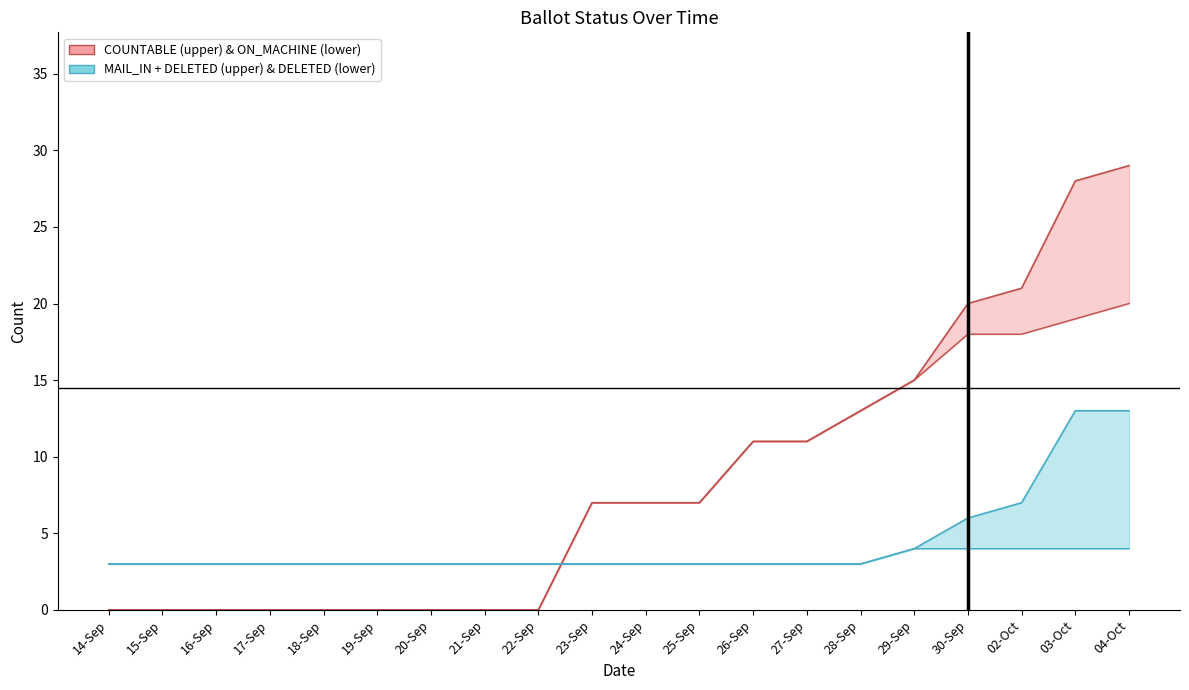

Which series changed the most between 17-Sep and 03-Oct?

COUNTABLE